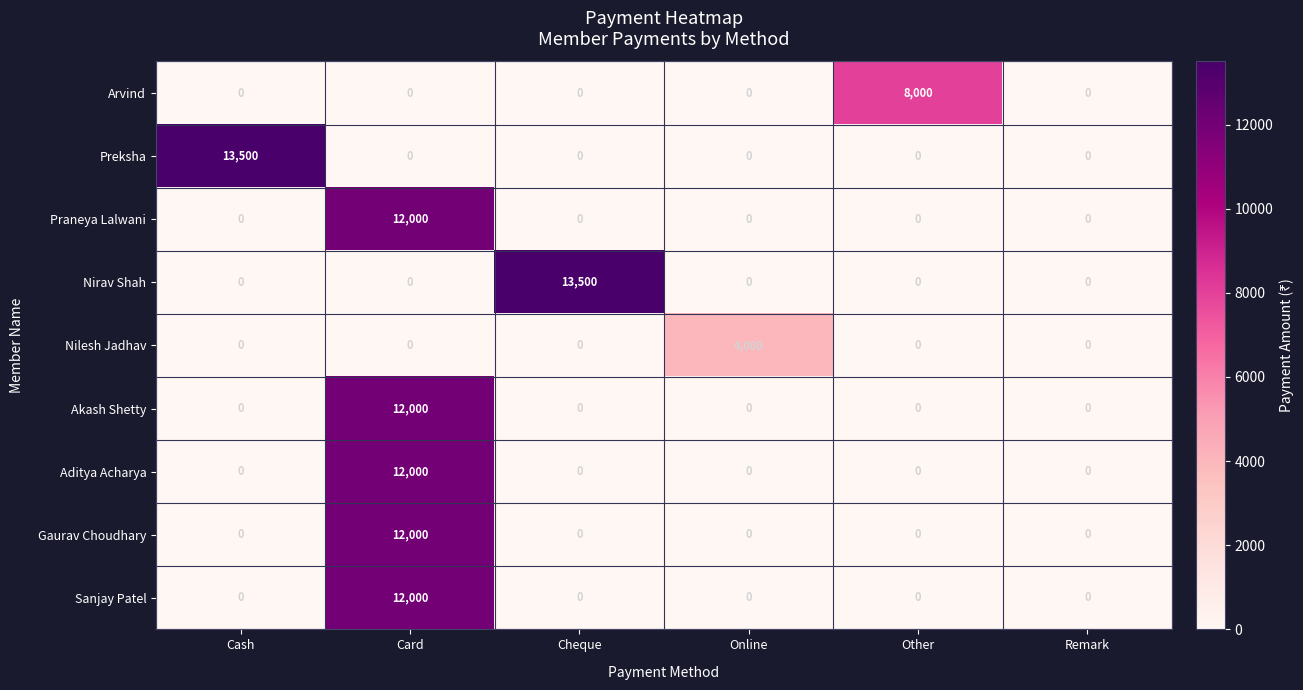

At which category is the sum across all series the highest?

Card